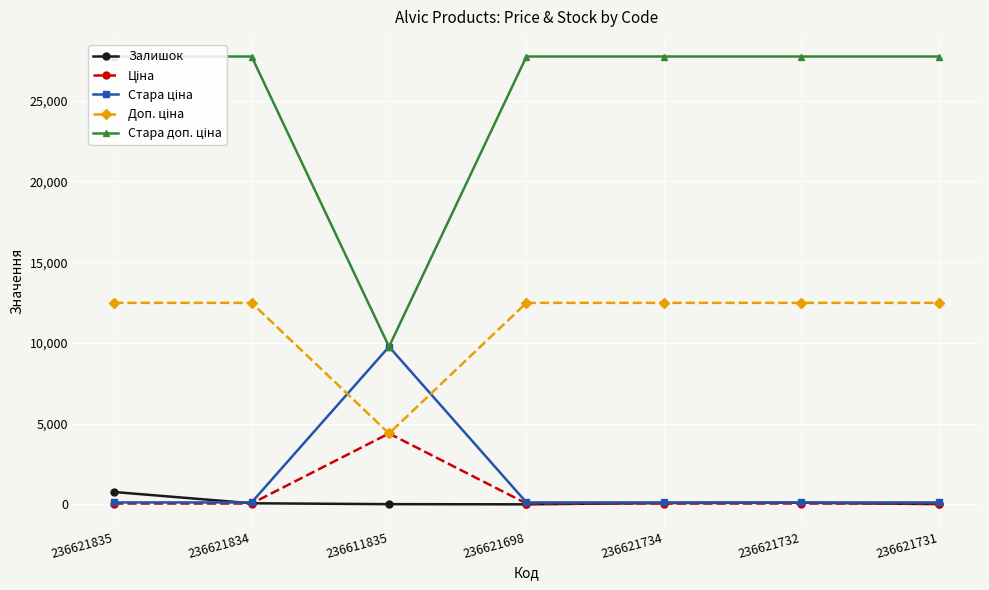

How many data points does each series have?

7